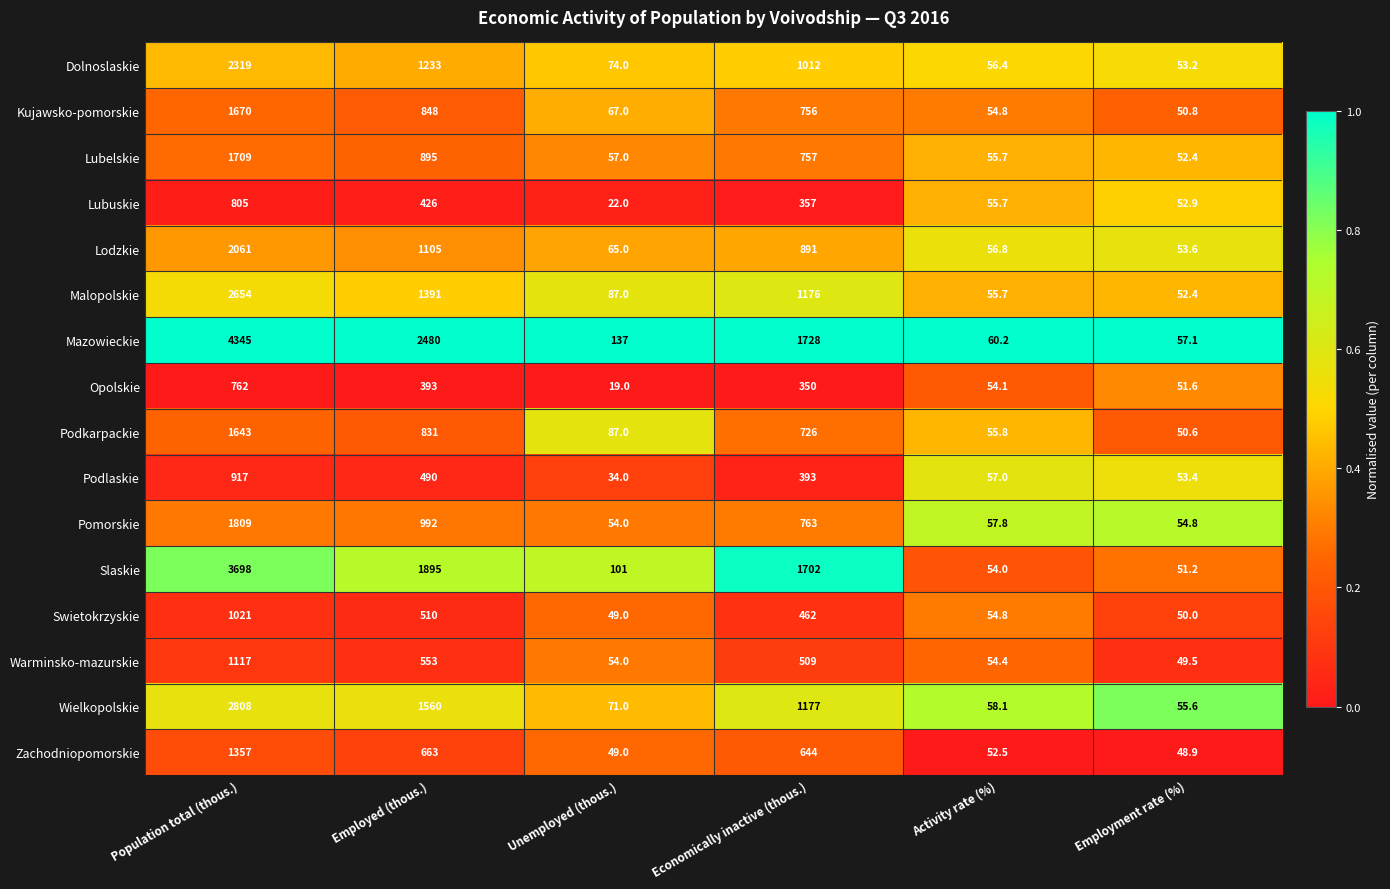

Is it true that Lubuskie equals 22.0 at Unemployed (thous.)?

True